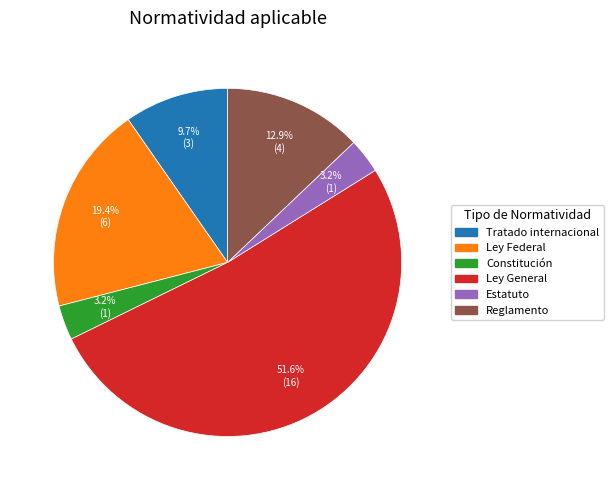

What is the largest slice in the pie chart?

Ley General